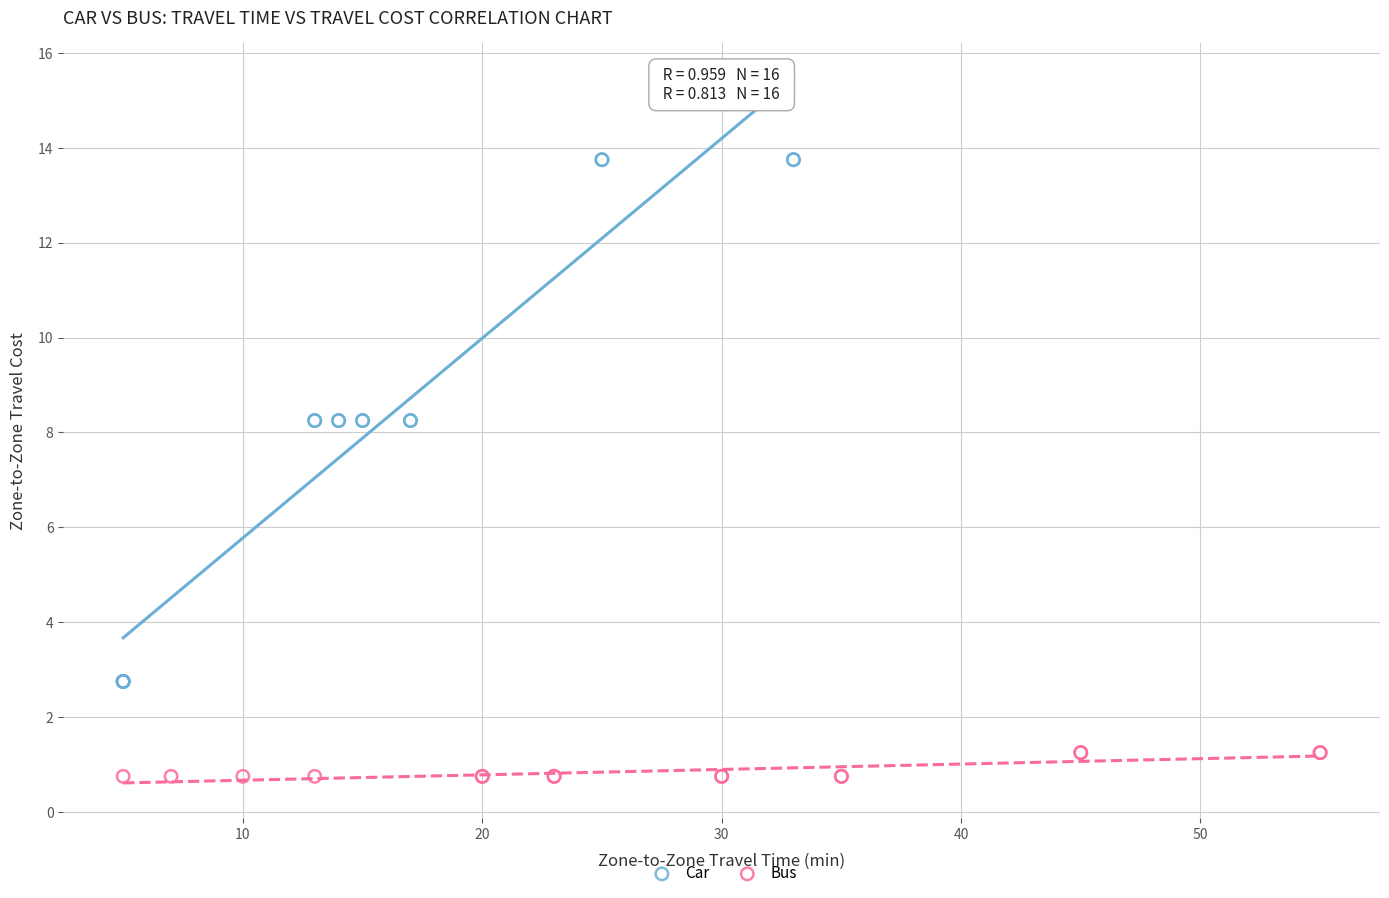

Which series contains the highest Y value?

Car